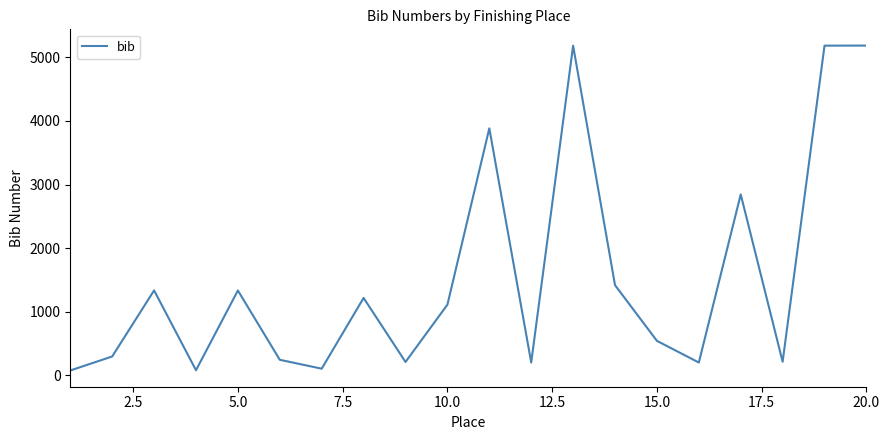

What is the difference between the maximum and minimum values?

5110